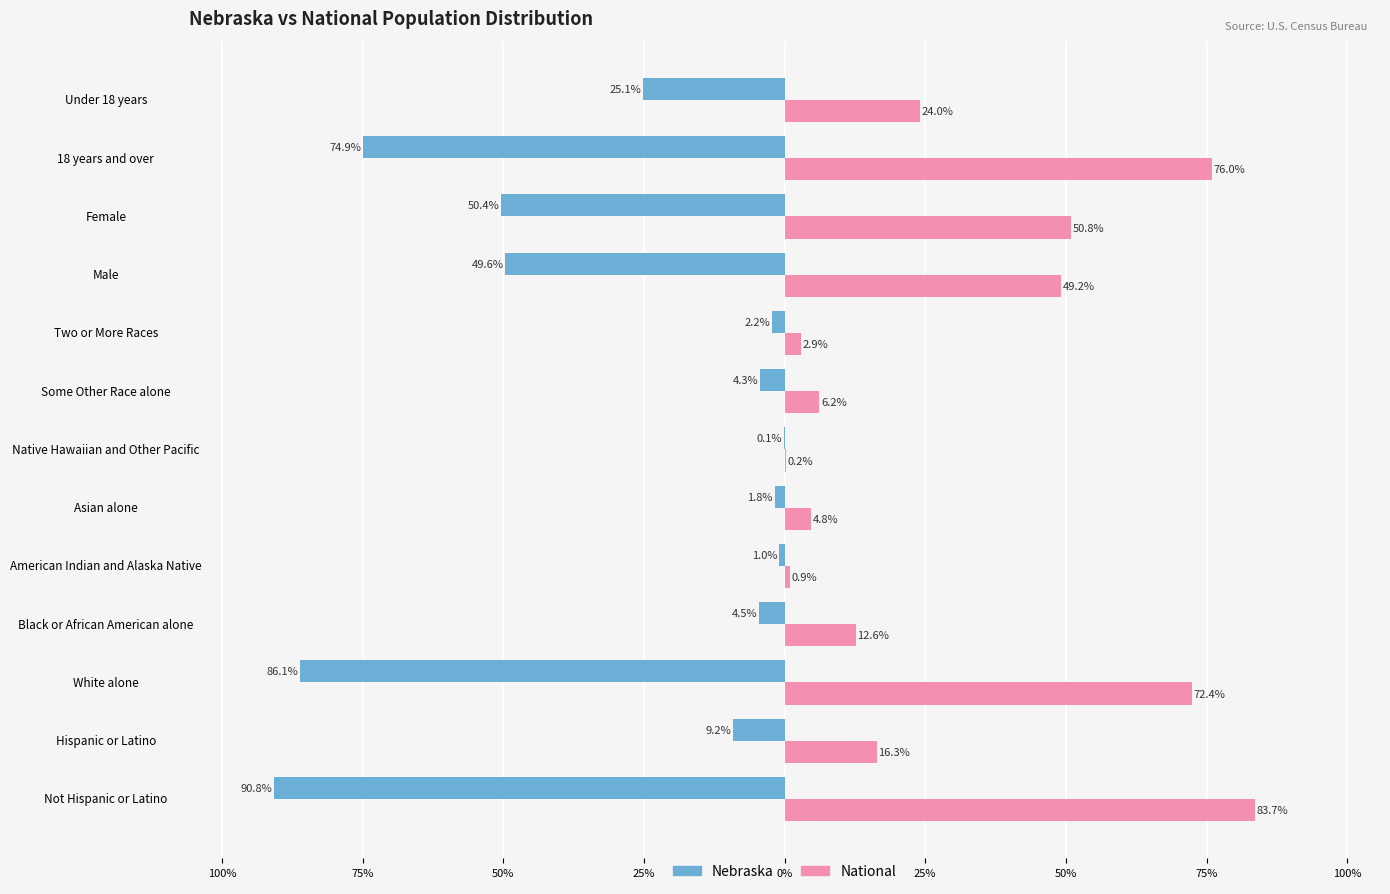

Which series has the largest range (max minus min)?

Nebraska